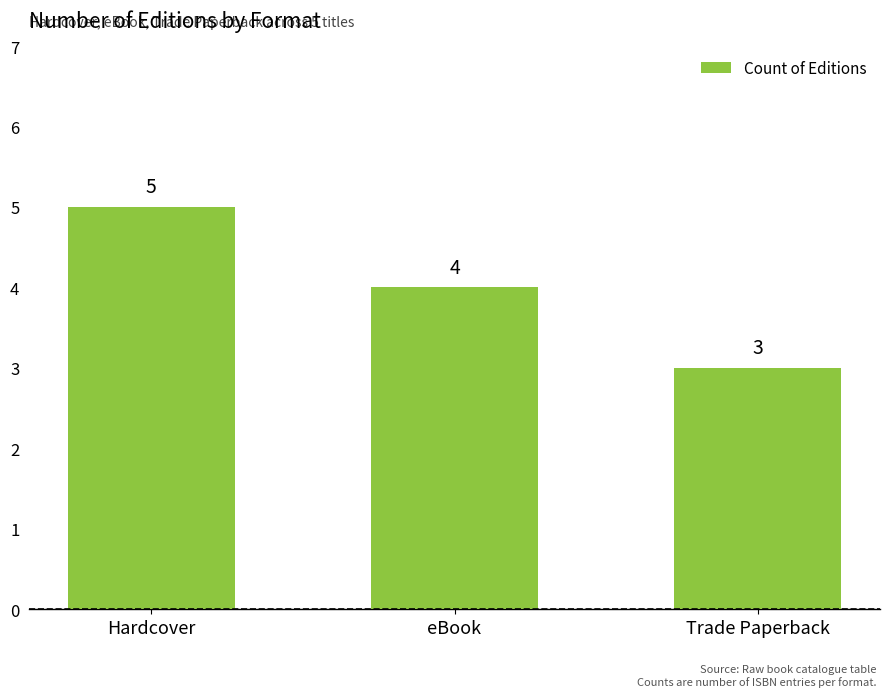

How many categories are shown in the chart?

3